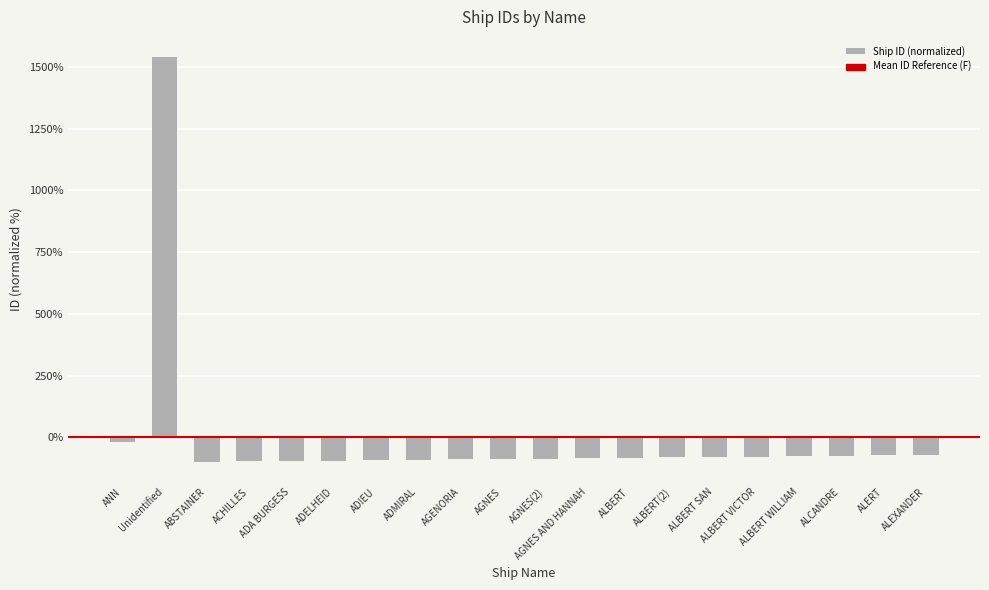

True or false: the data shows -70.8 at ALEXANDER.

True